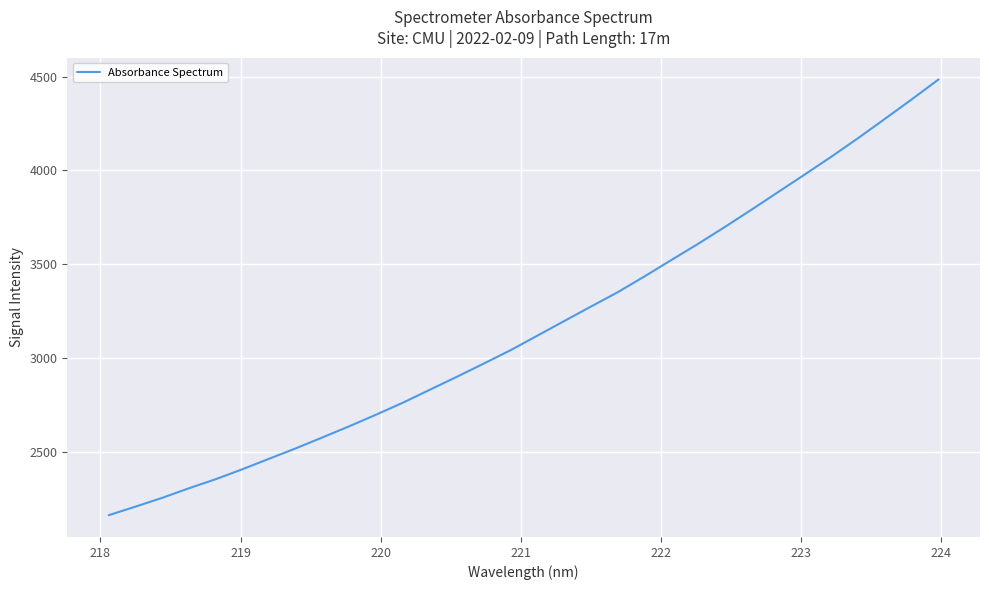

What is the greatest value displayed?

4485.5